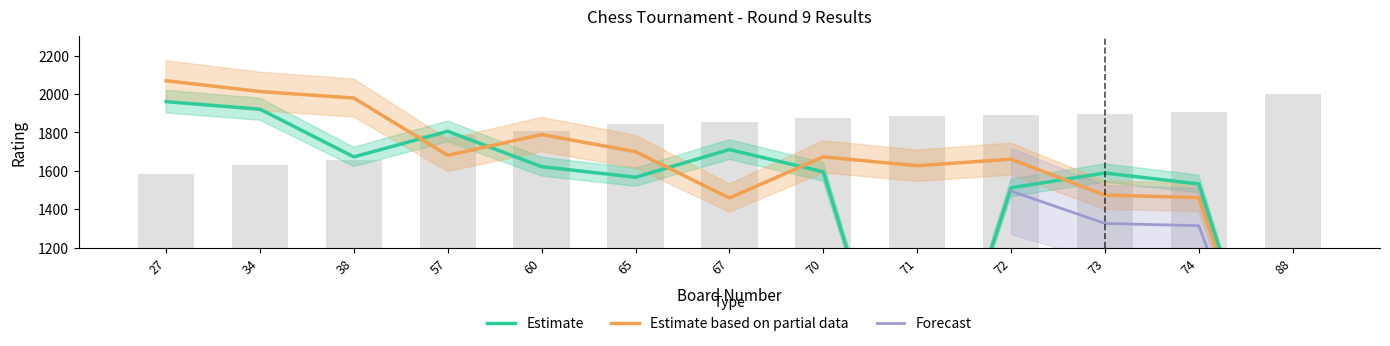

Which series has the largest range (max minus min)?

Forecast